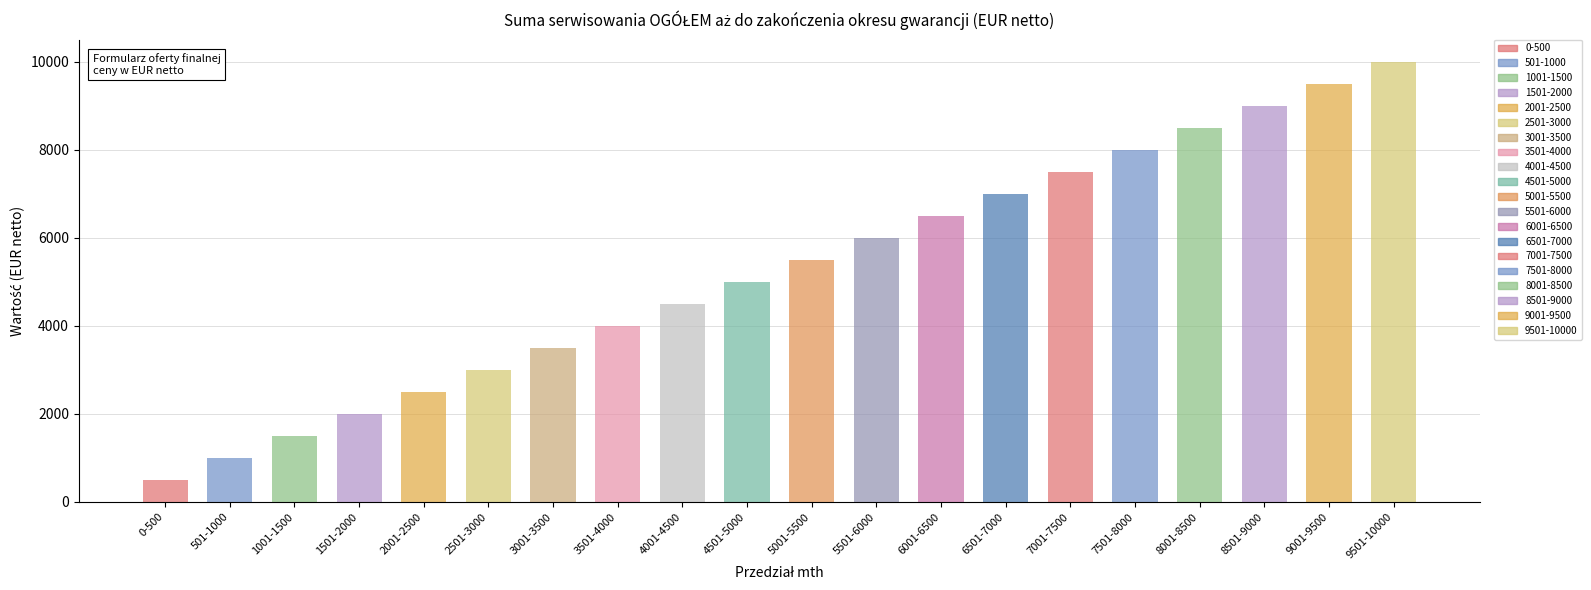

Reading left to right, extract all data points from this chart.

0-500=500	501-1000=1000	1001-1500=1500	1501-2000=2000	2001-2500=2500	2501-3000=3000	3001-3500=3500	3501-4000=4000	4001-4500=4500	4501-5000=5000	5001-5500=5500	5501-6000=6000	6001-6500=6500	6501-7000=7000	7001-7500=7500	7501-8000=8000	8001-8500=8500	8501-9000=9000	9001-9500=9500	9501-10000=10000